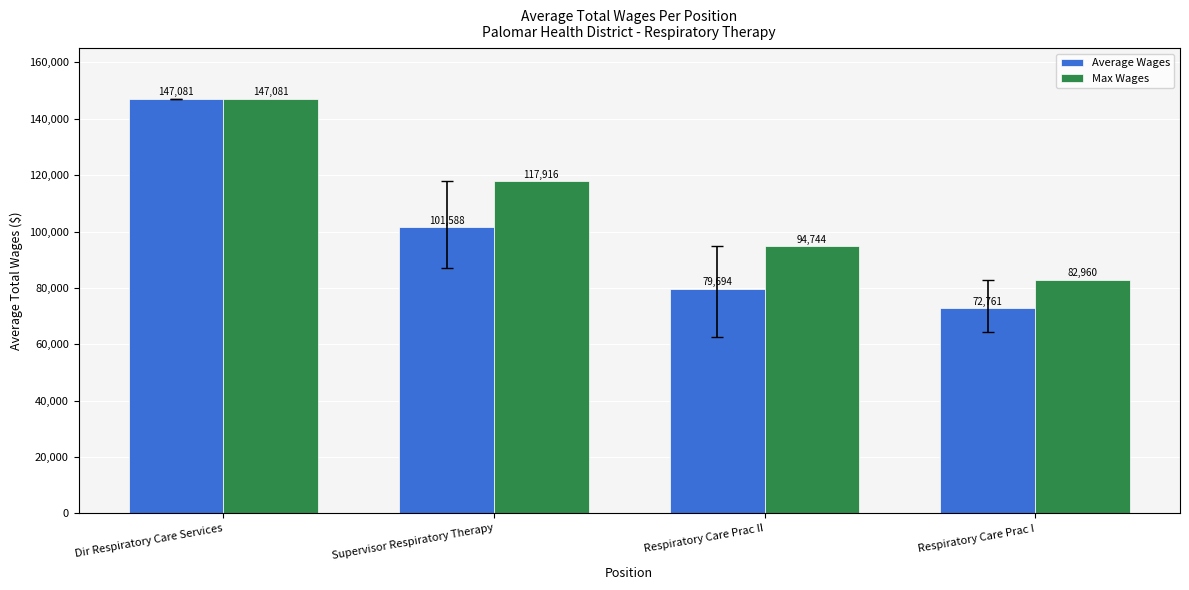

How many categories are shown in the chart?

4